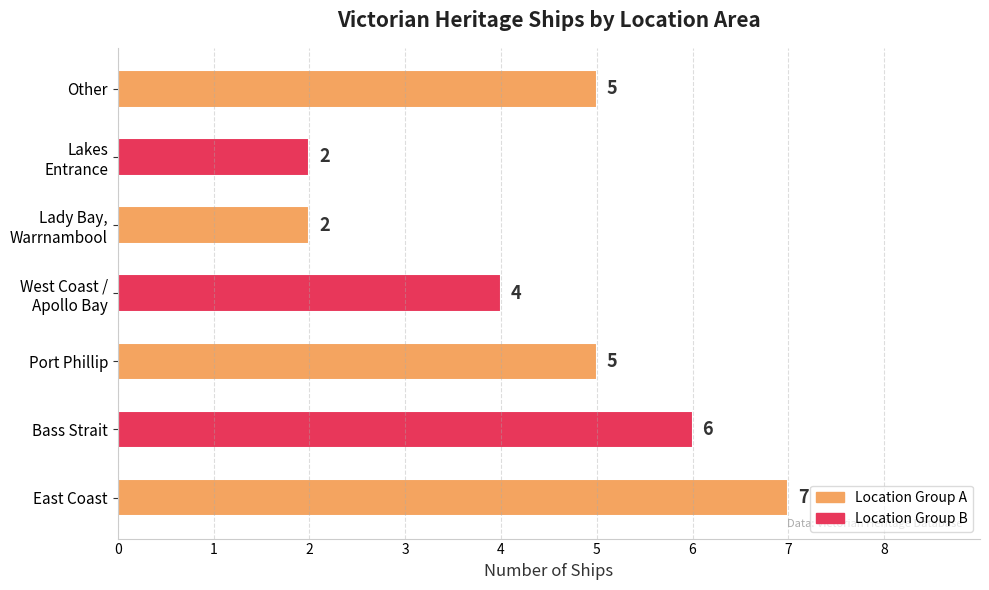

What is the ratio of the value at Bass Strait to the value at Other?

1.2